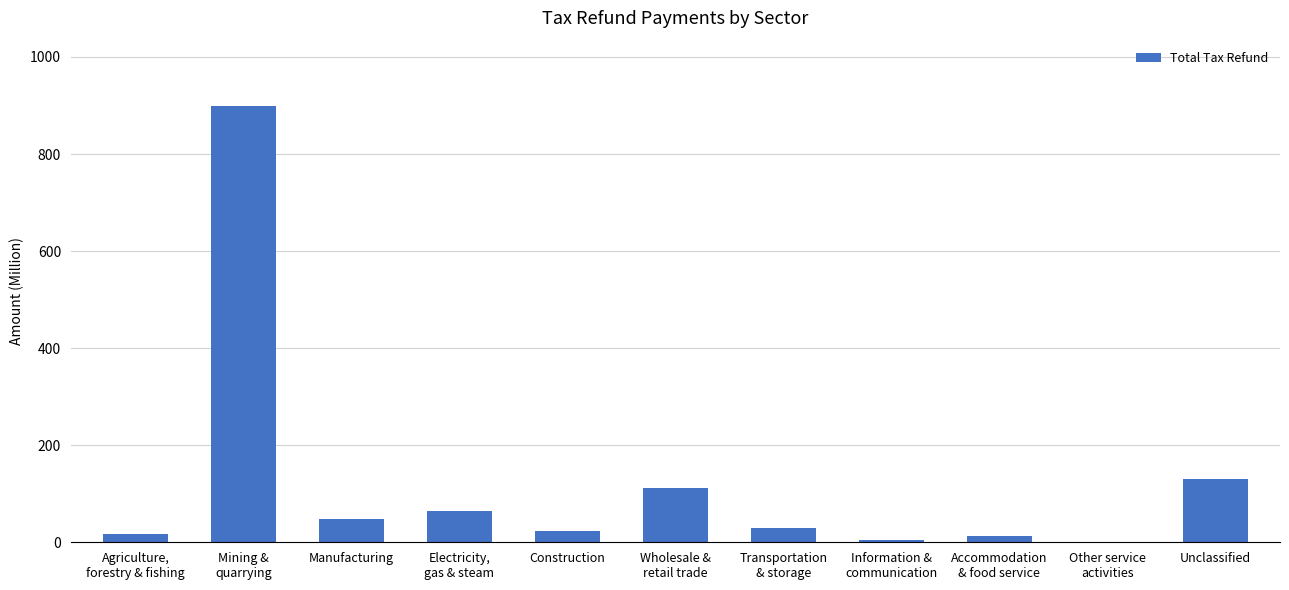

What is the sum of all values?

1341.9